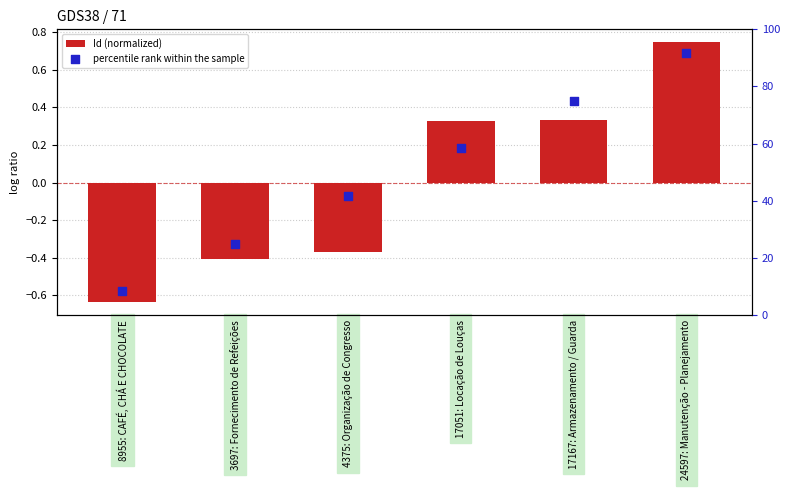

What are all the series names shown in the legend?

Id (normalized), percentile rank within the sample